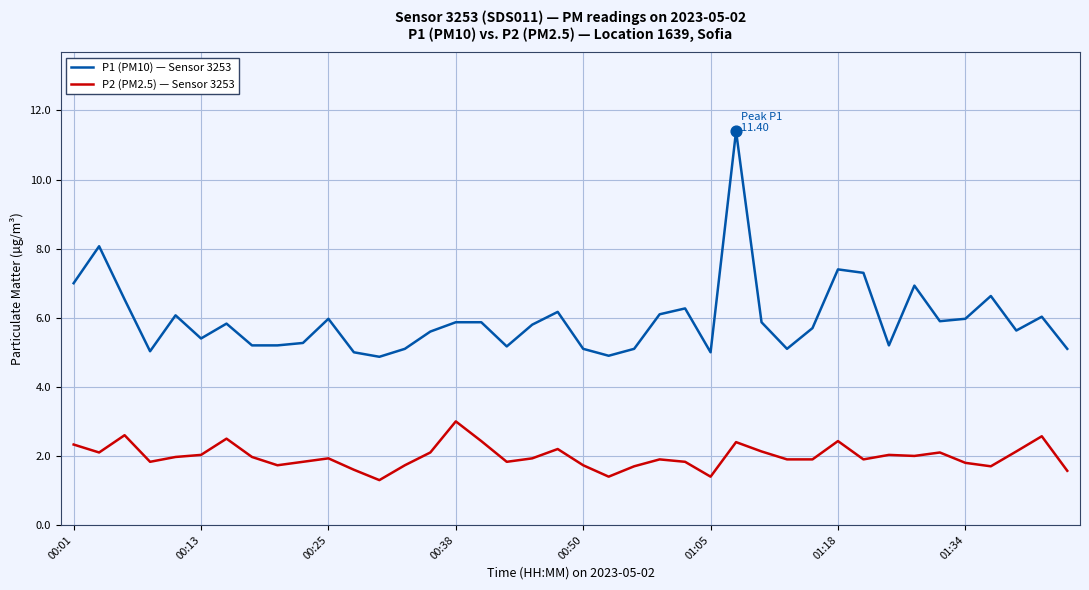

Which series has the largest range (max minus min)?

P1 (PM10) — Sensor 3253